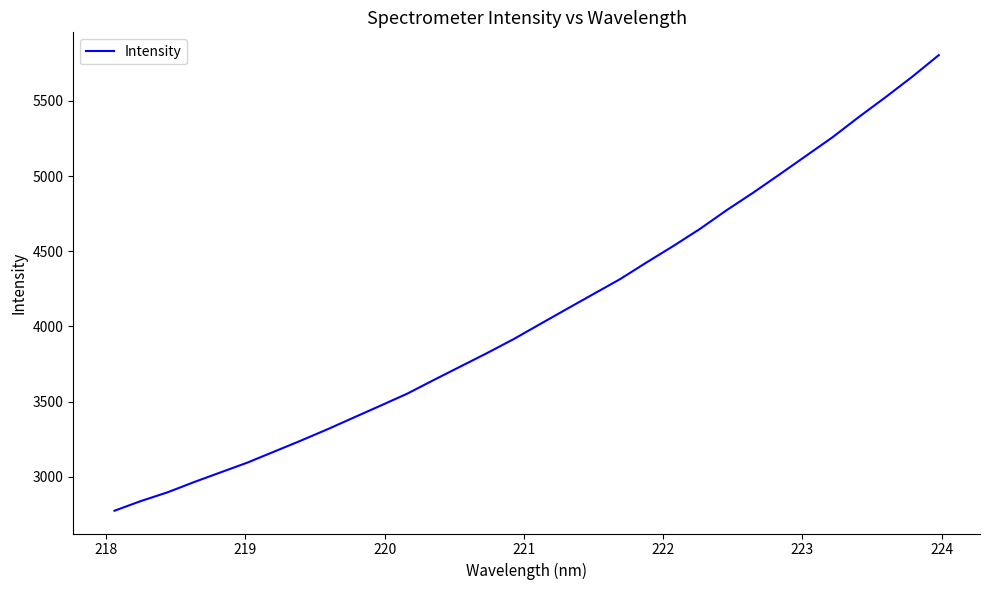

Is this an area chart (filled region under the line)?

No